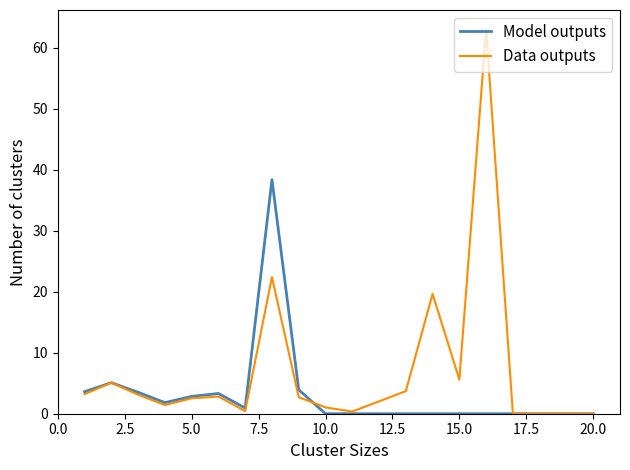

What is the greatest value displayed?

63.1